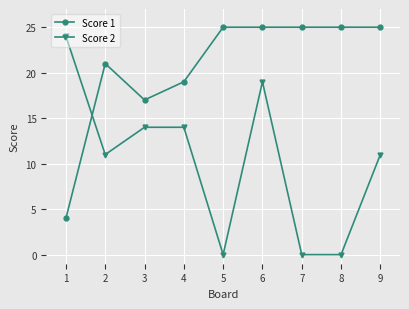

What is the greatest value displayed?

25